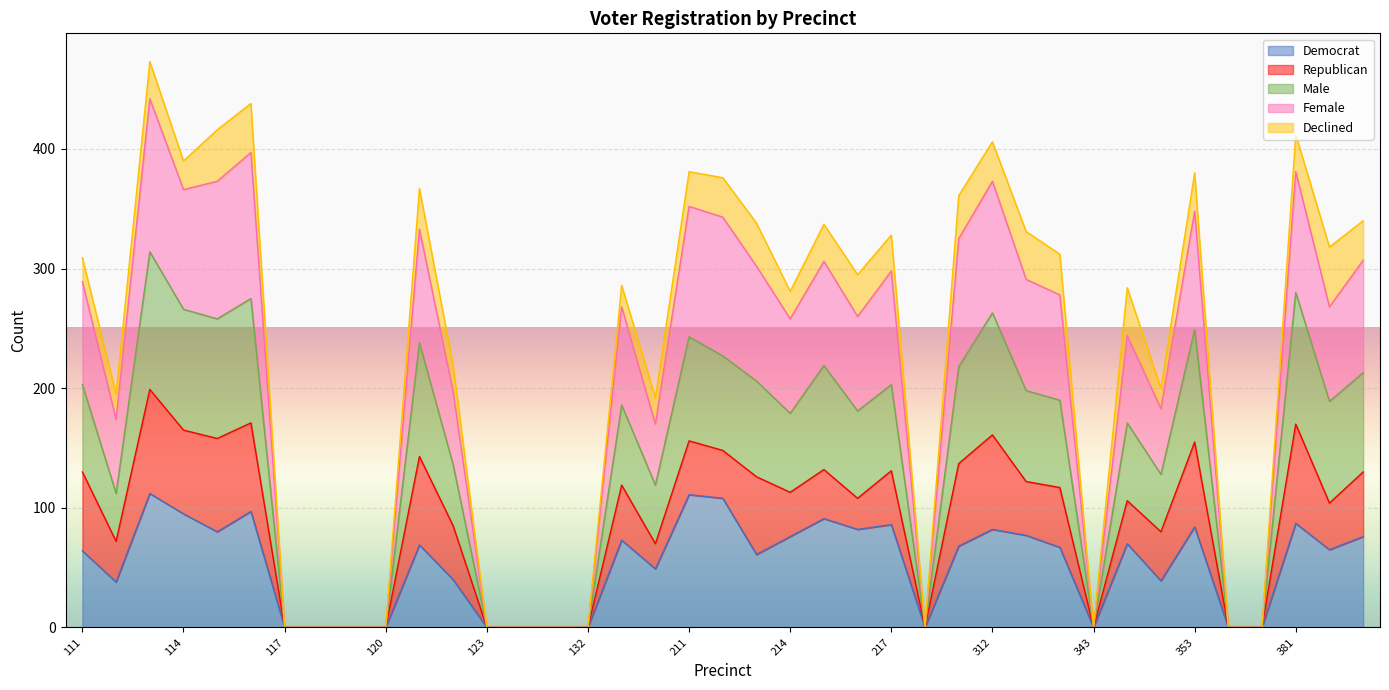

Which has a higher value, 382 or 113?

113